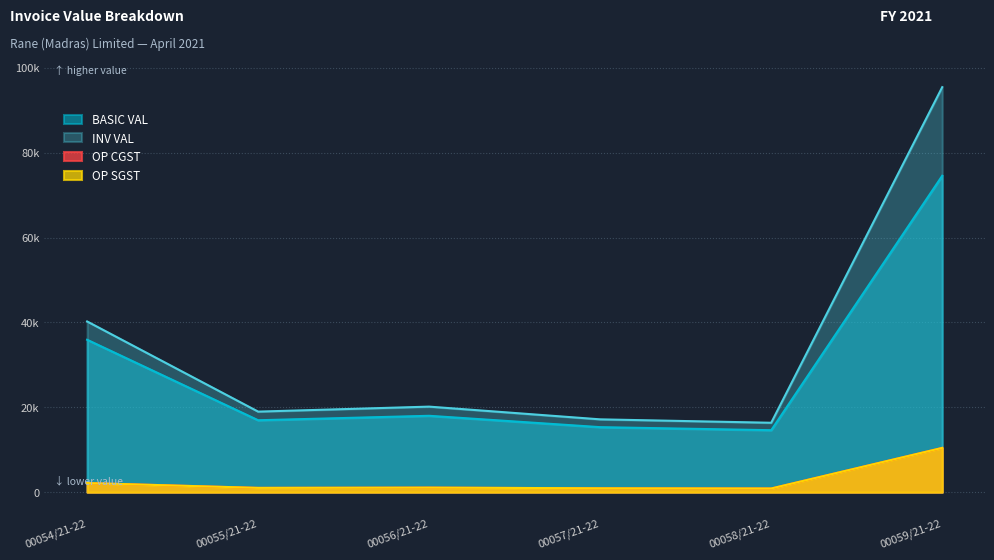

What is the label of the 4th point from the left?

00057/21-22